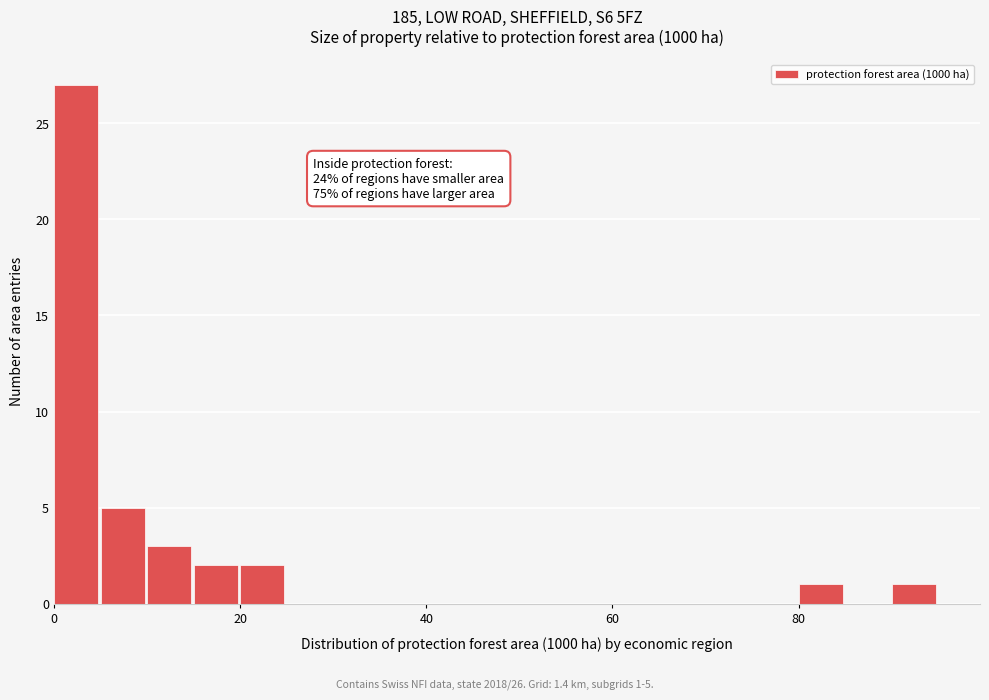

Read against the x-axis, roughly where is the centre of the tallest bar?

2